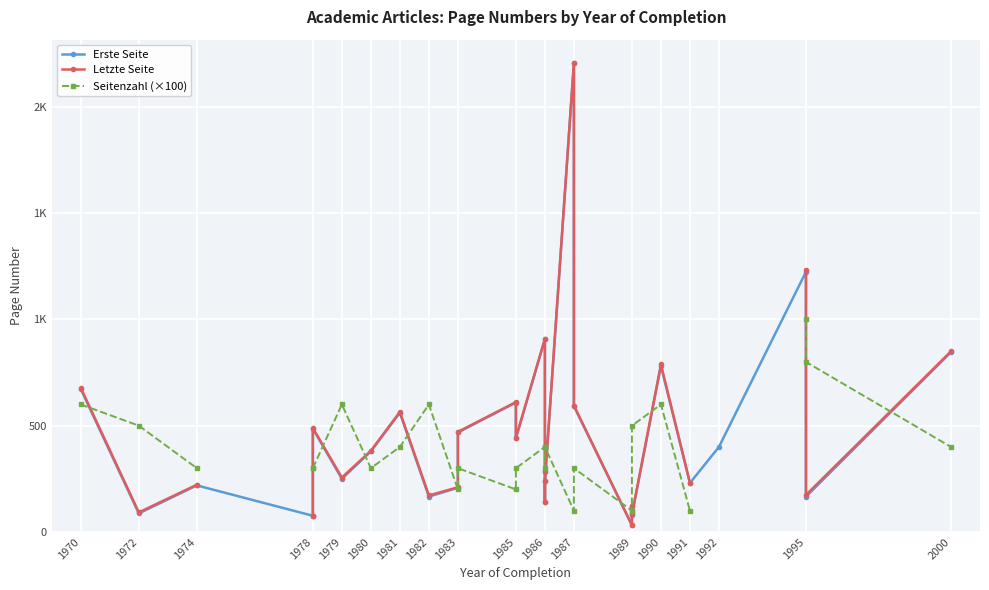

Where do Erste Seite and Seitenzahl (×100) first cross each other?

1970 and 1972